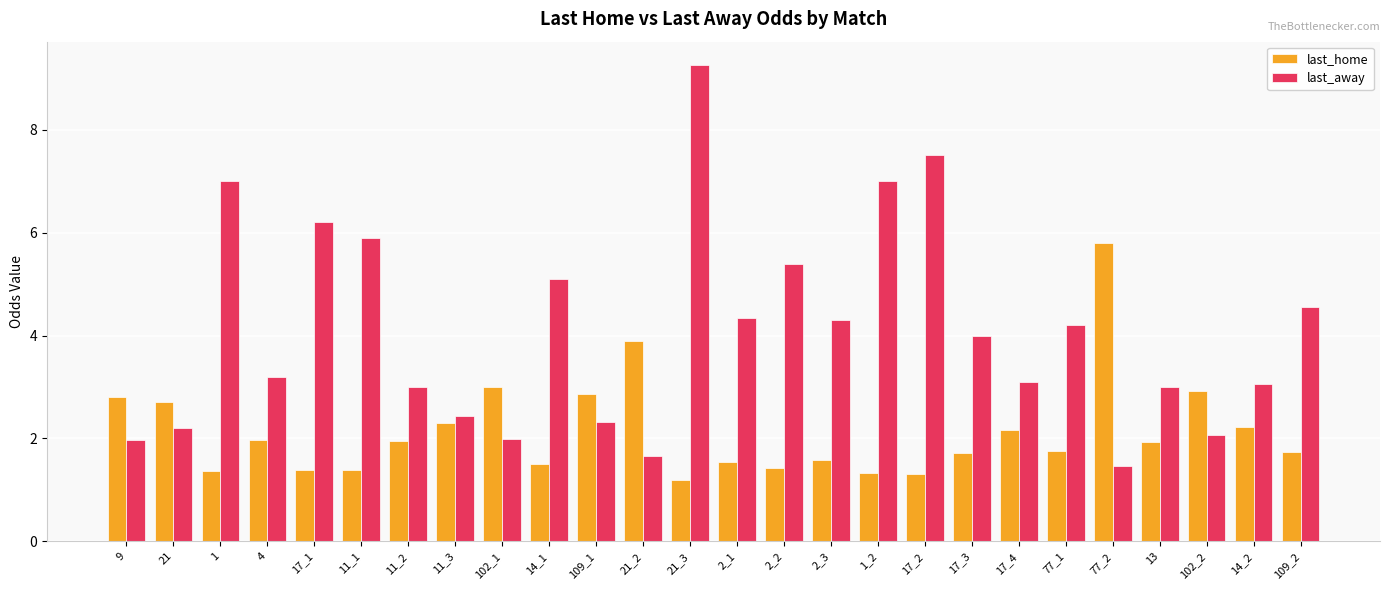

What is the label of the 7th bar from the right?

17_4